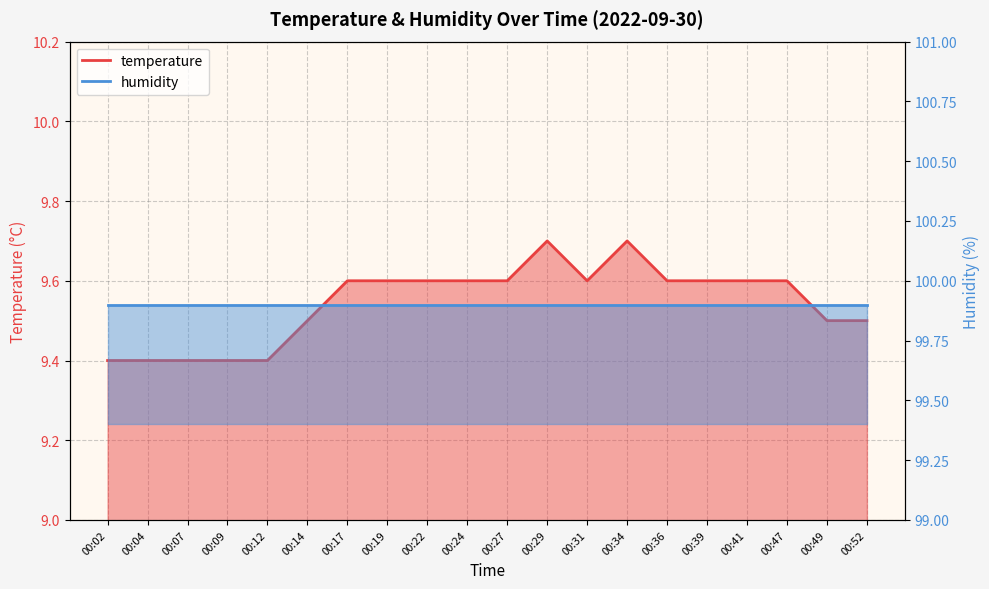

Which has a higher value, 00:36 or 00:34?

00:34